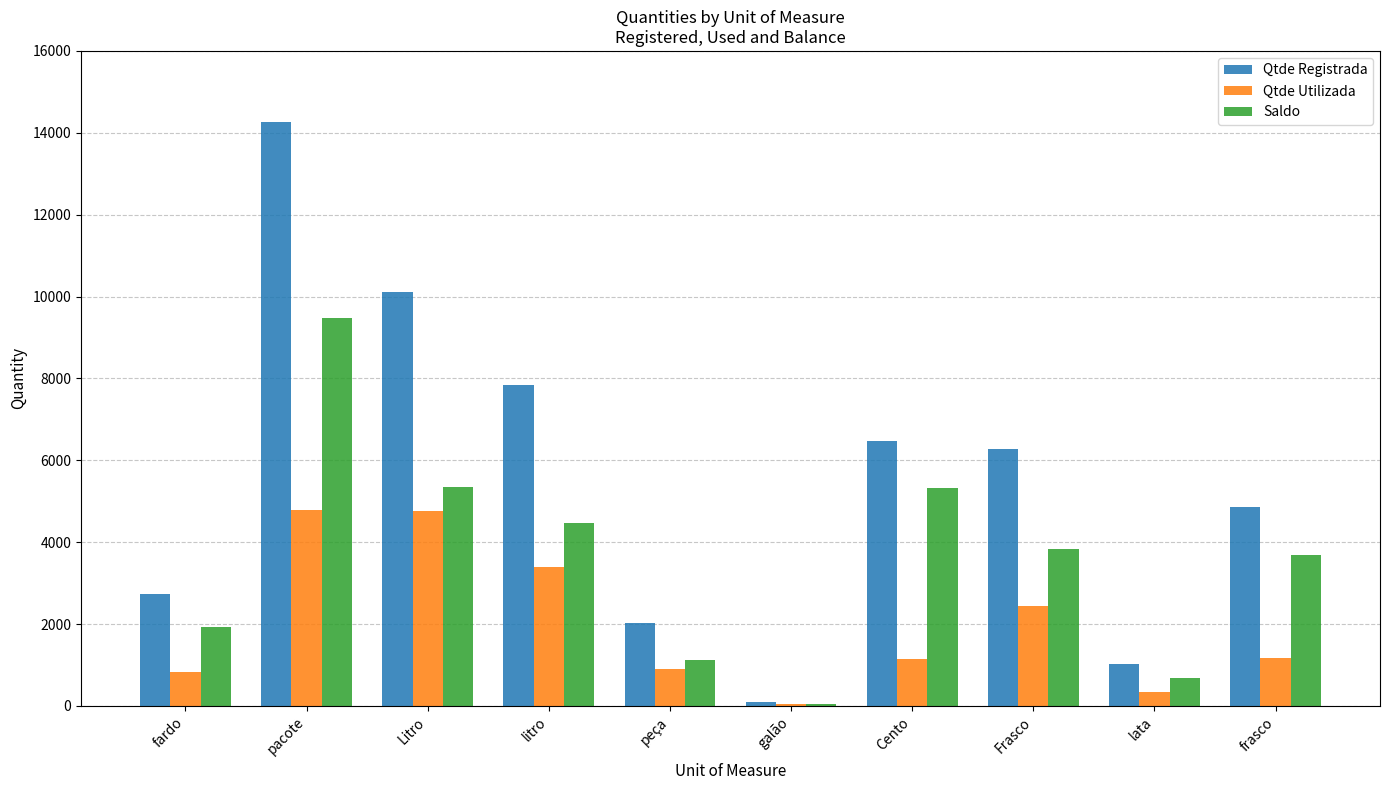

What value does the Qtde Utilizada series have at pacote?

4795